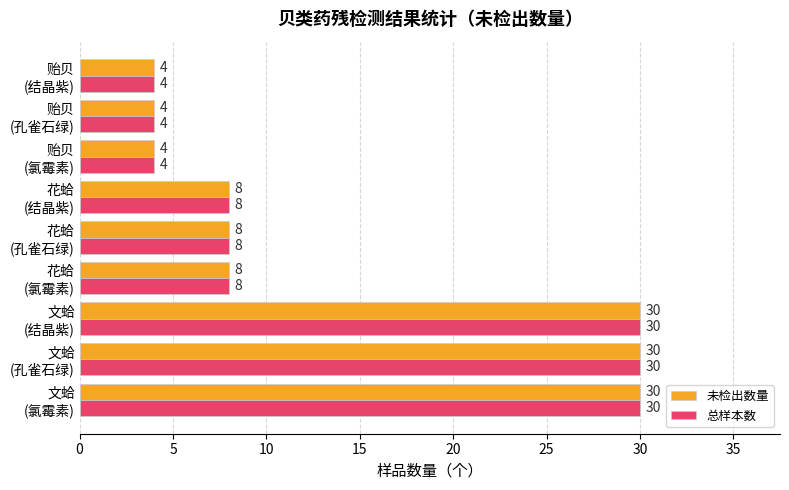

How many 未检出数量 values are between 4 and 30?

9